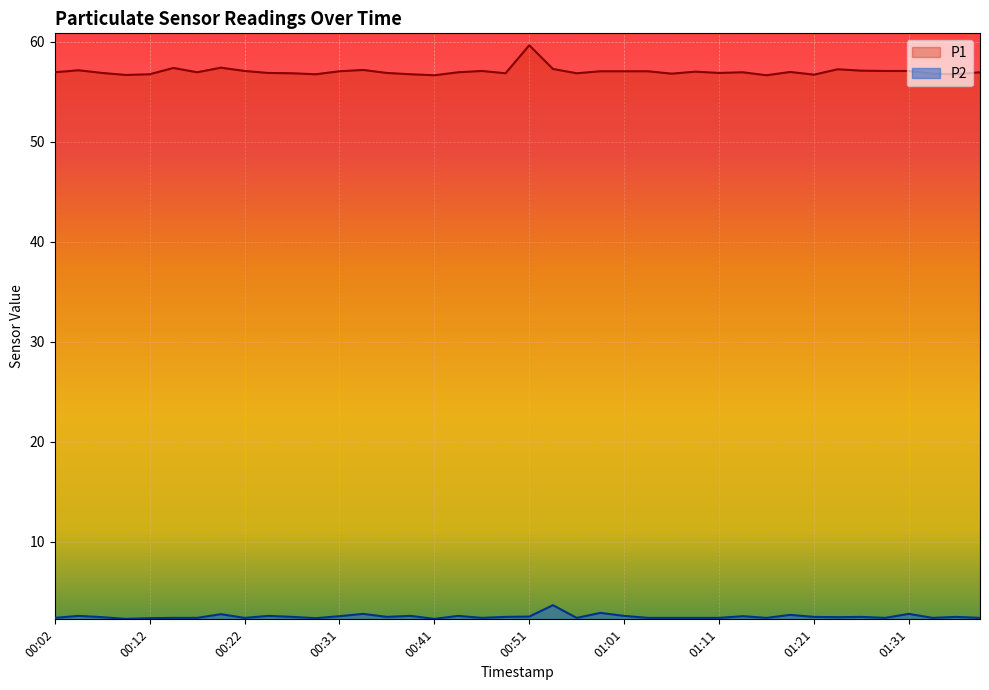

Which series has the largest total across all categories?

P1